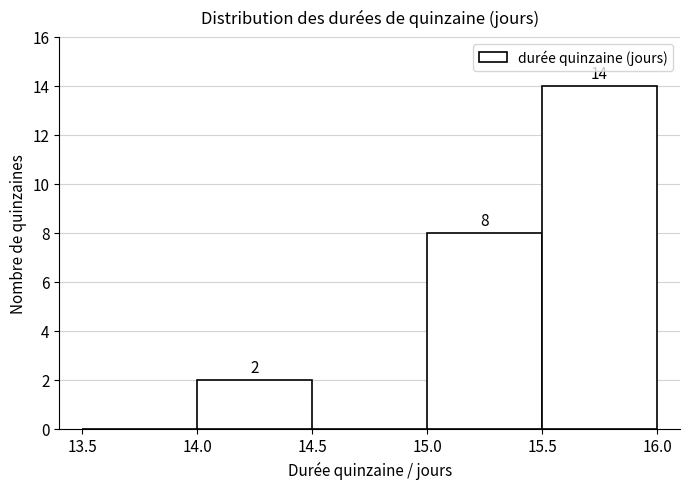

Over which range of the x-axis is the bar tallest?

15.5 to 16.0